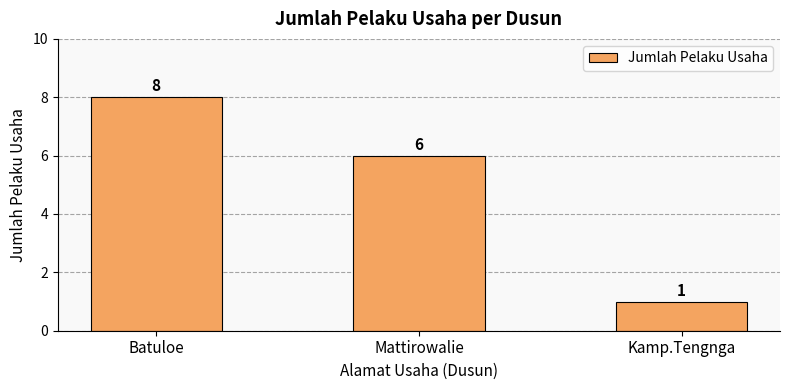

What is the value of the 2nd bar from the left?

6